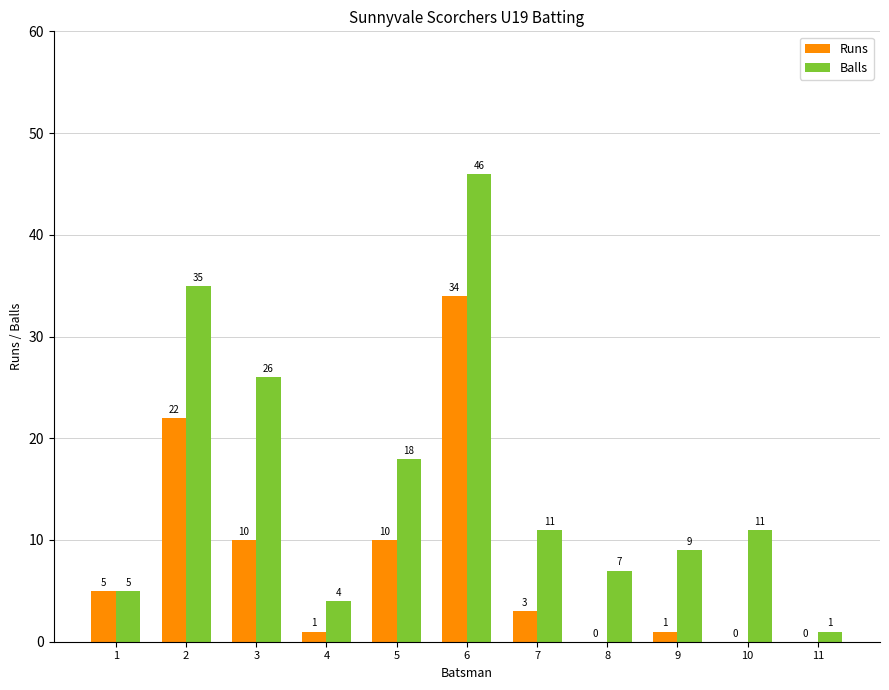

Which series has the widest spread of values?

Balls